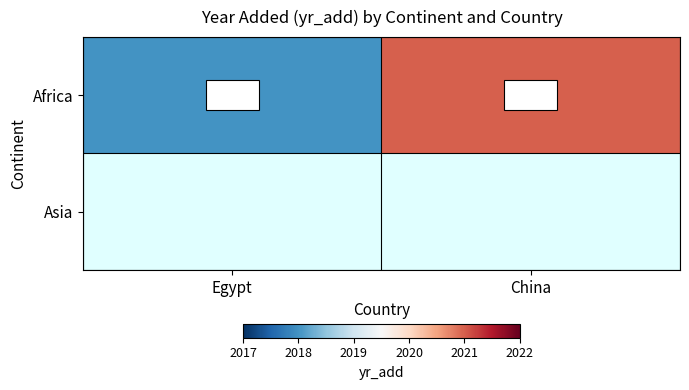

What is the difference between the maximum and minimum values in the Africa series?

3